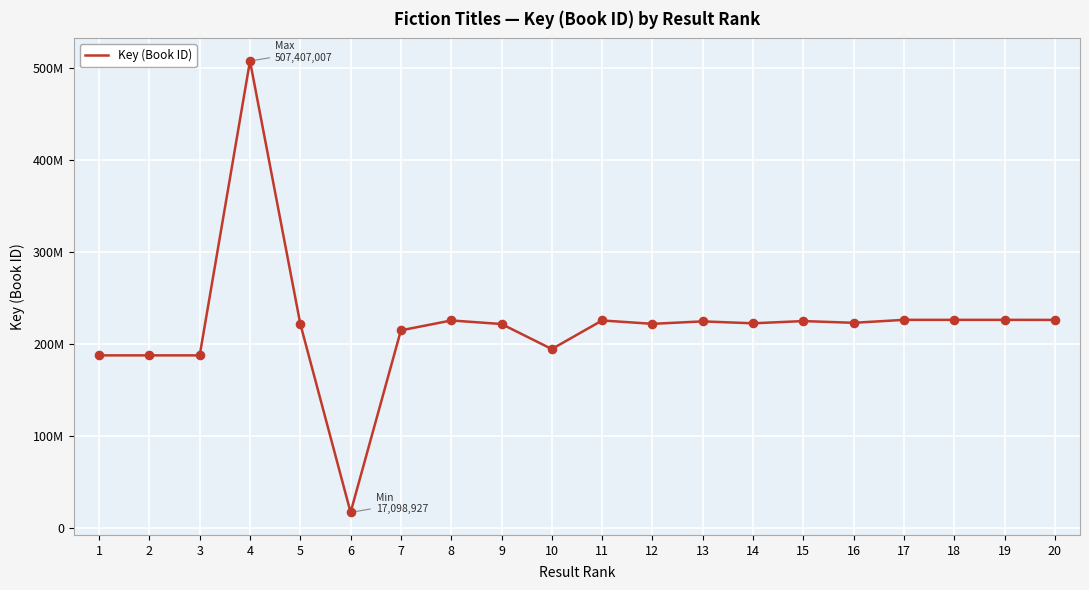

Between 10 and 4, which is larger?

4